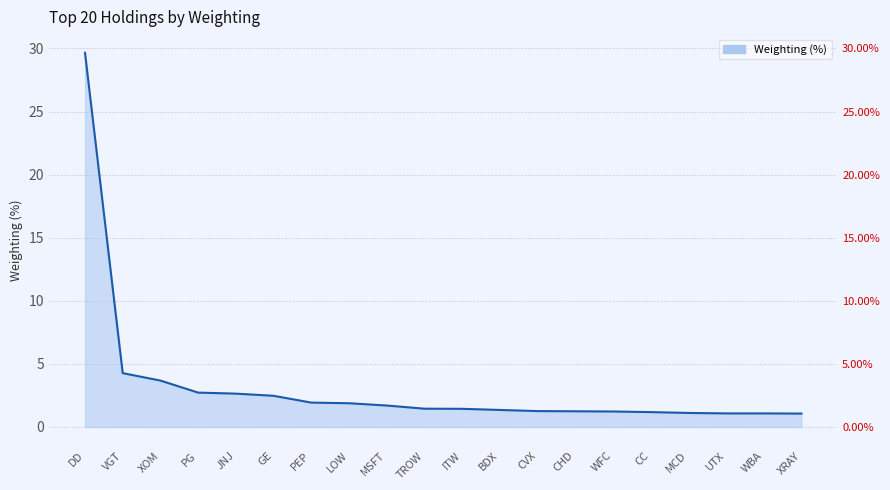

Between PG and WFC, which is larger?

PG